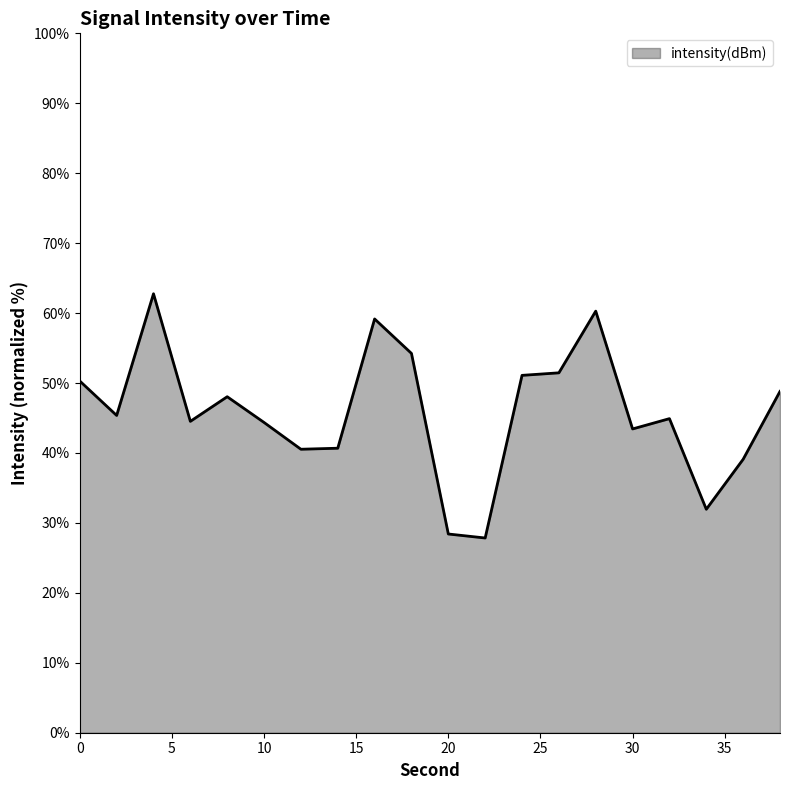

What is the minimum value shown in the chart?

27.8